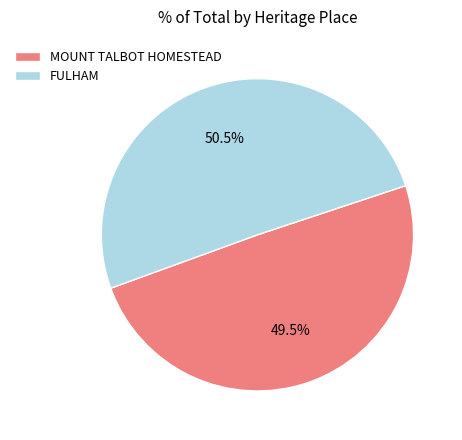

Which category has the smallest portion of the pie?

MOUNT TALBOT HOMESTEAD